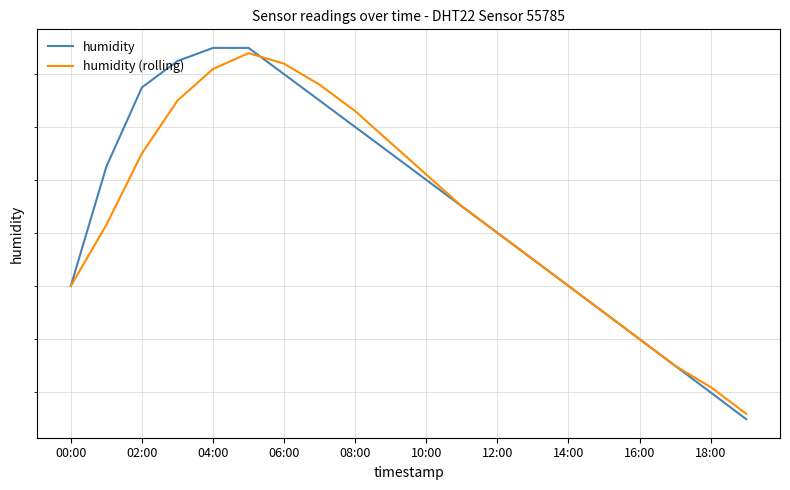

True or false: humidity (rolling) has more than 0 points higher than both neighbors.

True